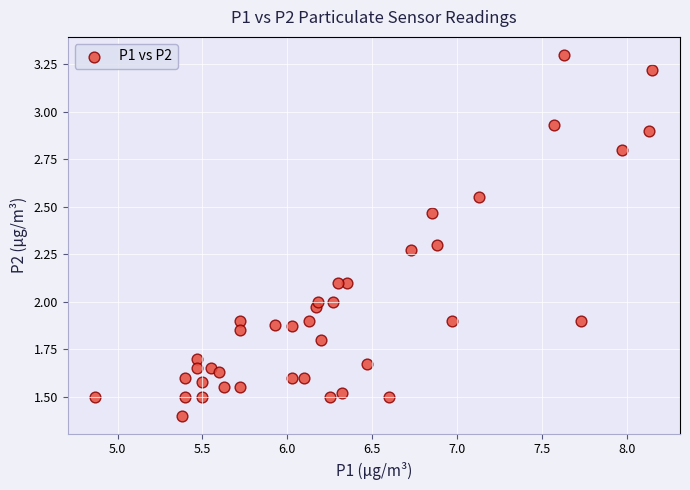

What is the range of X values (max minus min)?

3.3